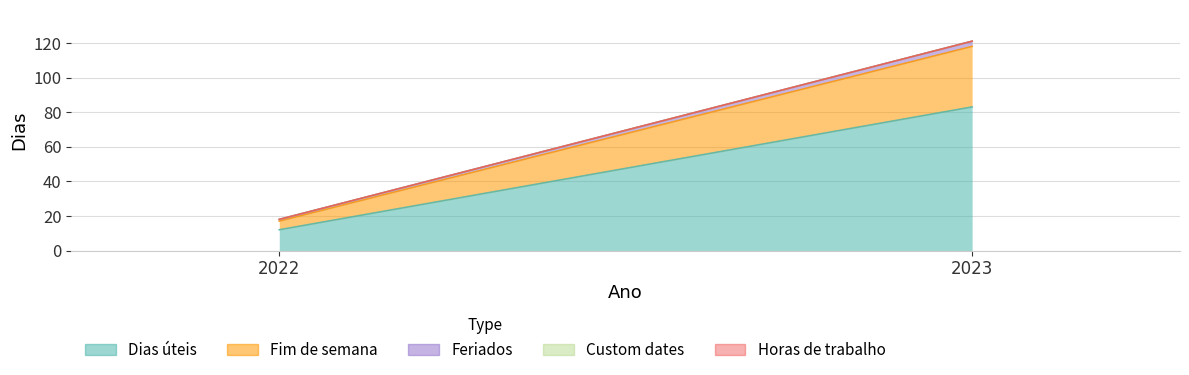

The value of Horas de trabalho at 2022 is 0. True or false?

True